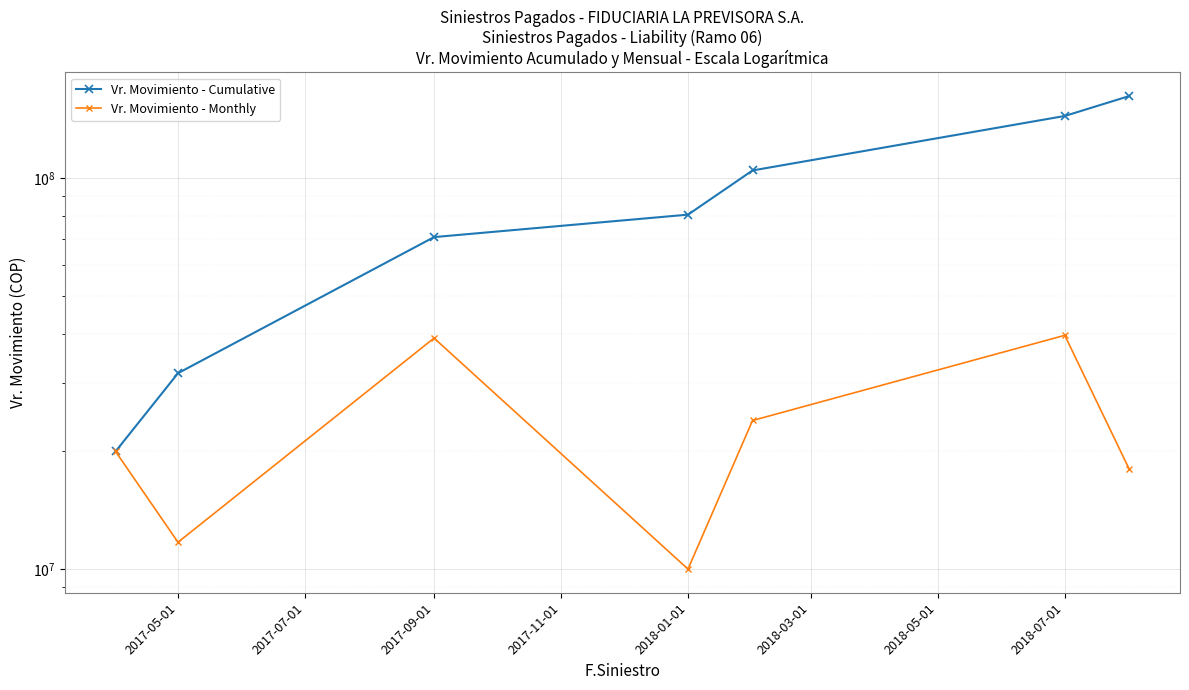

Where is the first local maximum for Vr. Movimiento - Monthly?

2017-09-01